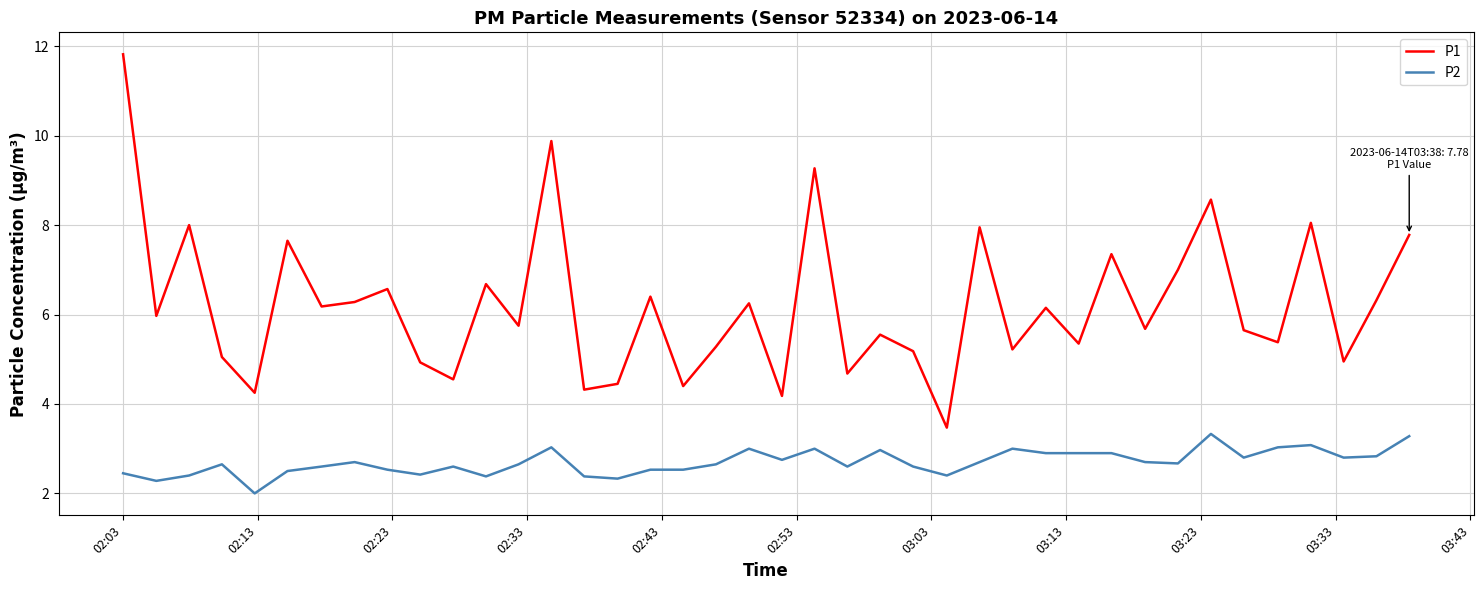

List the series in order of their overall mean, highest first.

P1, P2